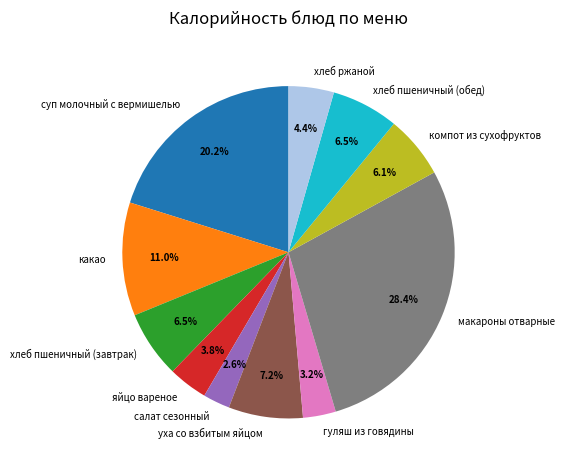

How much of the chart is everything except салат сезонный?

97.4%